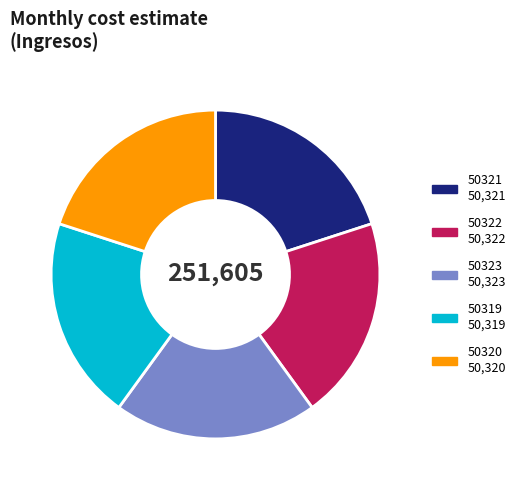

Count the number of slices in the pie.

5